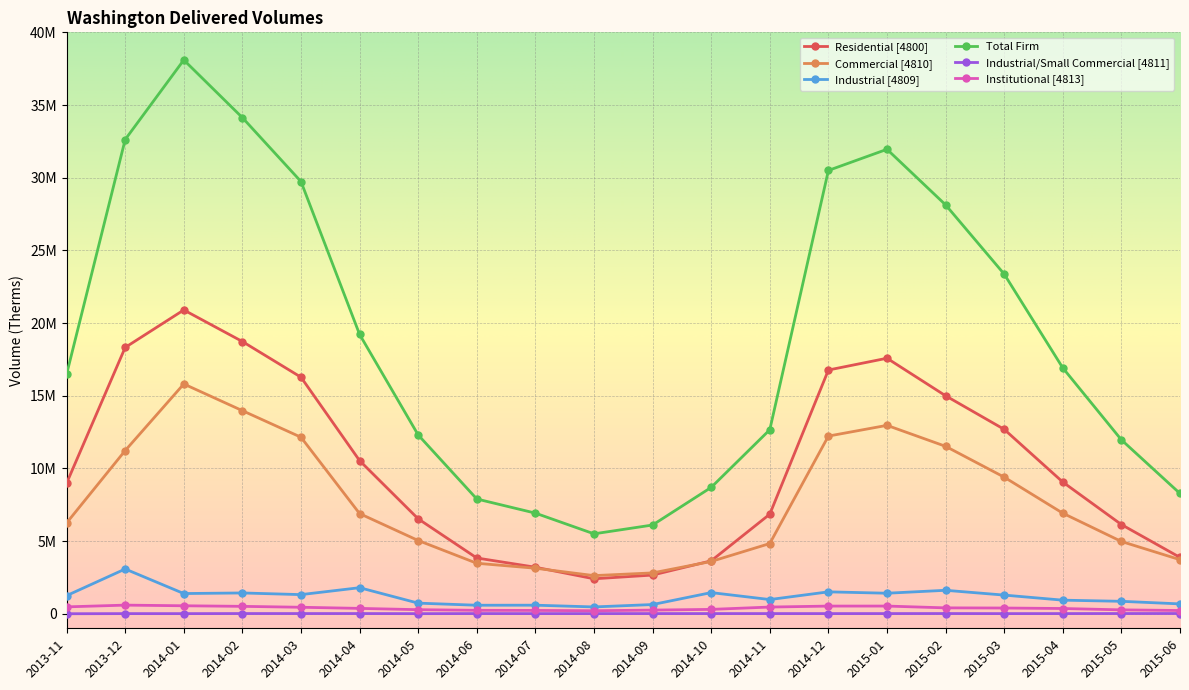

Reading left to right, transcribe all the data shown in this chart.

Residential [4800]: 8981544	18320588	20899551	18728366	16273150	10535035	6529687	3836089	3200841	2405032	2661734	3641361	6851471	16768304	17578866	14997100	12686420	9059678	6136917	3875649
Commercial [4810]: 6245512	11226493	15807954	13972473	12143699	6890795	5039544	3473639	3132555	2624238	2810250	3597412	4831845	12223769	12961800	11518730	9397664	6918371	4971568	3719322
Industrial [4809]: 1246219	3079194	1390372	1430555	1316970	1792618	730395	585889	589225	469407	633602	1455055	977303	1506794	1412476	1613976	1284186	935256	856194	678441
Total Firm: 16473275	32626275	38097877	34131394	29733819	19218448	12299626	7895617	6922621	5498677	6105586	8693828	12660619	30498867	31953142	28129806	23368270	16913305	11964679	8273412
Industrial/Small Commercial [4811]: 1522	9420	8828	14228	13441	13712	7236	12495	9729	11012	12365	12119	11804	11017	12204	14542	9430	11896	14905	16538
Institutional [4813]: 473546	594027	549498	509515	447136	369197	280289	236982	230095	209217	251364	300915	461069	527921	529386	405250	394245	361119	268036	223986